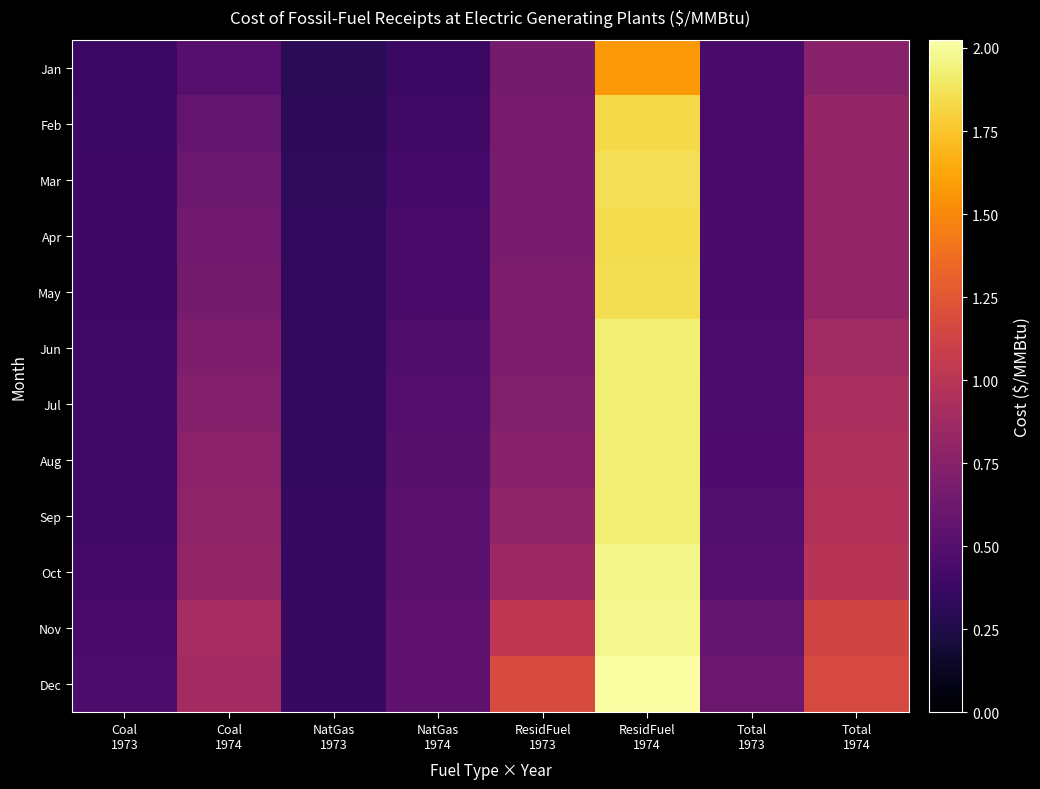

Reading right to left, what are all the values shown in this chart?

Jan: Total
1974=0.7	Total
1973=0.4	ResidFuel
1974=1.6	ResidFuel
1973=0.7	NatGas
1974=0.4	NatGas
1973=0.3	Coal
1974=0.5	Coal
1973=0.4
Feb: Total
1974=0.8	Total
1973=0.4	ResidFuel
1974=1.8	ResidFuel
1973=0.7	NatGas
1974=0.4	NatGas
1973=0.3	Coal
1974=0.6	Coal
1973=0.4
Mar: Total
1974=0.8	Total
1973=0.4	ResidFuel
1974=1.9	ResidFuel
1973=0.7	NatGas
1974=0.4	NatGas
1973=0.3	Coal
1974=0.6	Coal
1973=0.4
Apr: Total
1974=0.8	Total
1973=0.4	ResidFuel
1974=1.8	ResidFuel
1973=0.7	NatGas
1974=0.4	NatGas
1973=0.3	Coal
1974=0.6	Coal
1973=0.4
May: Total
1974=0.8	Total
1973=0.4	ResidFuel
1974=1.9	ResidFuel
1973=0.7	NatGas
1974=0.4	NatGas
1973=0.3	Coal
1974=0.7	Coal
1973=0.4
Jun: Total
1974=0.9	Total
1973=0.4	ResidFuel
1974=1.9	ResidFuel
1973=0.7	NatGas
1974=0.5	NatGas
1973=0.3	Coal
1974=0.7	Coal
1973=0.4
Jul: Total
1974=0.9	Total
1973=0.5	ResidFuel
1974=1.9	ResidFuel
1973=0.7	NatGas
1974=0.5	NatGas
1973=0.3	Coal
1974=0.7	Coal
1973=0.4
Aug: Total
1974=1.0	Total
1973=0.5	ResidFuel
1974=1.9	ResidFuel
1973=0.7	NatGas
1974=0.5	NatGas
1973=0.3	Coal
1974=0.8	Coal
1973=0.4
Sep: Total
1974=1.0	Total
1973=0.5	ResidFuel
1974=1.9	ResidFuel
1973=0.8	NatGas
1974=0.5	NatGas
1973=0.3	Coal
1974=0.8	Coal
1973=0.4
Oct: Total
1974=1.0	Total
1973=0.5	ResidFuel
1974=2.0	ResidFuel
1973=0.9	NatGas
1974=0.5	NatGas
1973=0.4	Coal
1974=0.8	Coal
1973=0.4
Nov: Total
1974=1.1	Total
1973=0.6	ResidFuel
1974=2.0	ResidFuel
1973=1.0	NatGas
1974=0.5	NatGas
1973=0.4	Coal
1974=0.9	Coal
1973=0.4
Dec: Total
1974=1.2	Total
1973=0.6	ResidFuel
1974=2.0	ResidFuel
1973=1.2	NatGas
1974=0.6	NatGas
1973=0.4	Coal
1974=0.9	Coal
1973=0.5